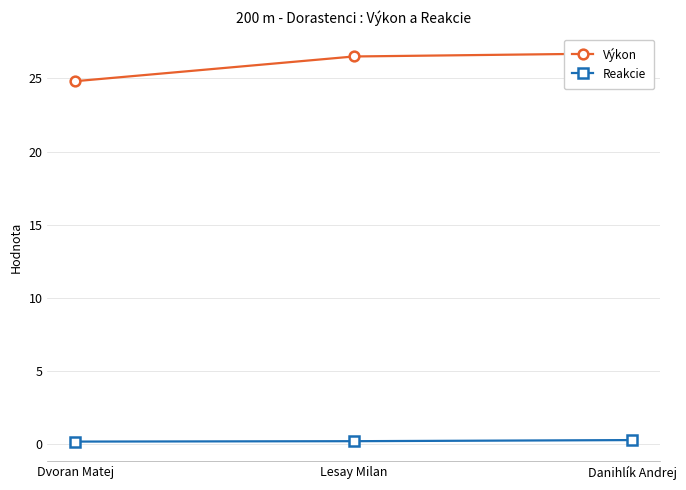

What is the spread (max minus min) of values at Danihlík Andrej?

26.4